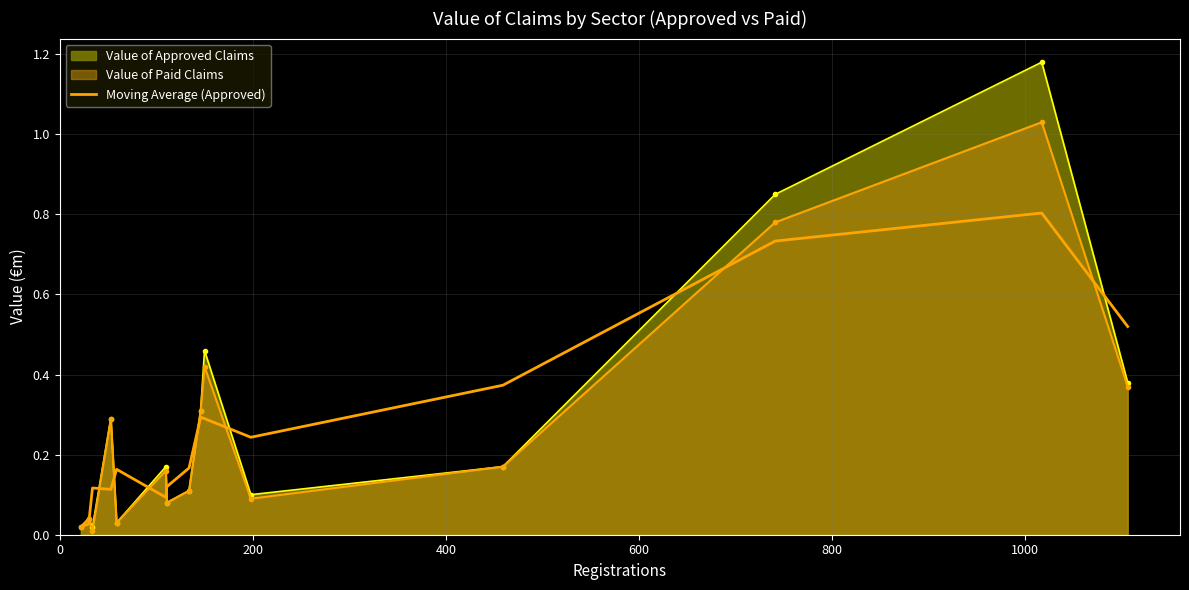

Which series has the widest spread of values?

Value of Approved Claims